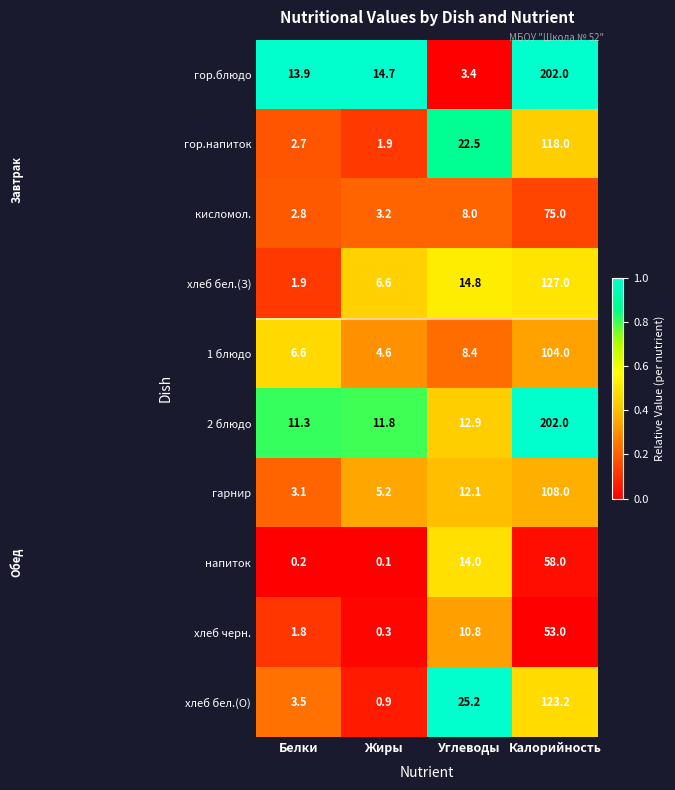

Rank the series at Углеводы from highest to lowest value.

хлеб бел.(О), гор.напиток, хлеб бел.(З), напиток, 2 блюдо, гарнир, хлеб черн., 1 блюдо, кисломол., гор.блюдо